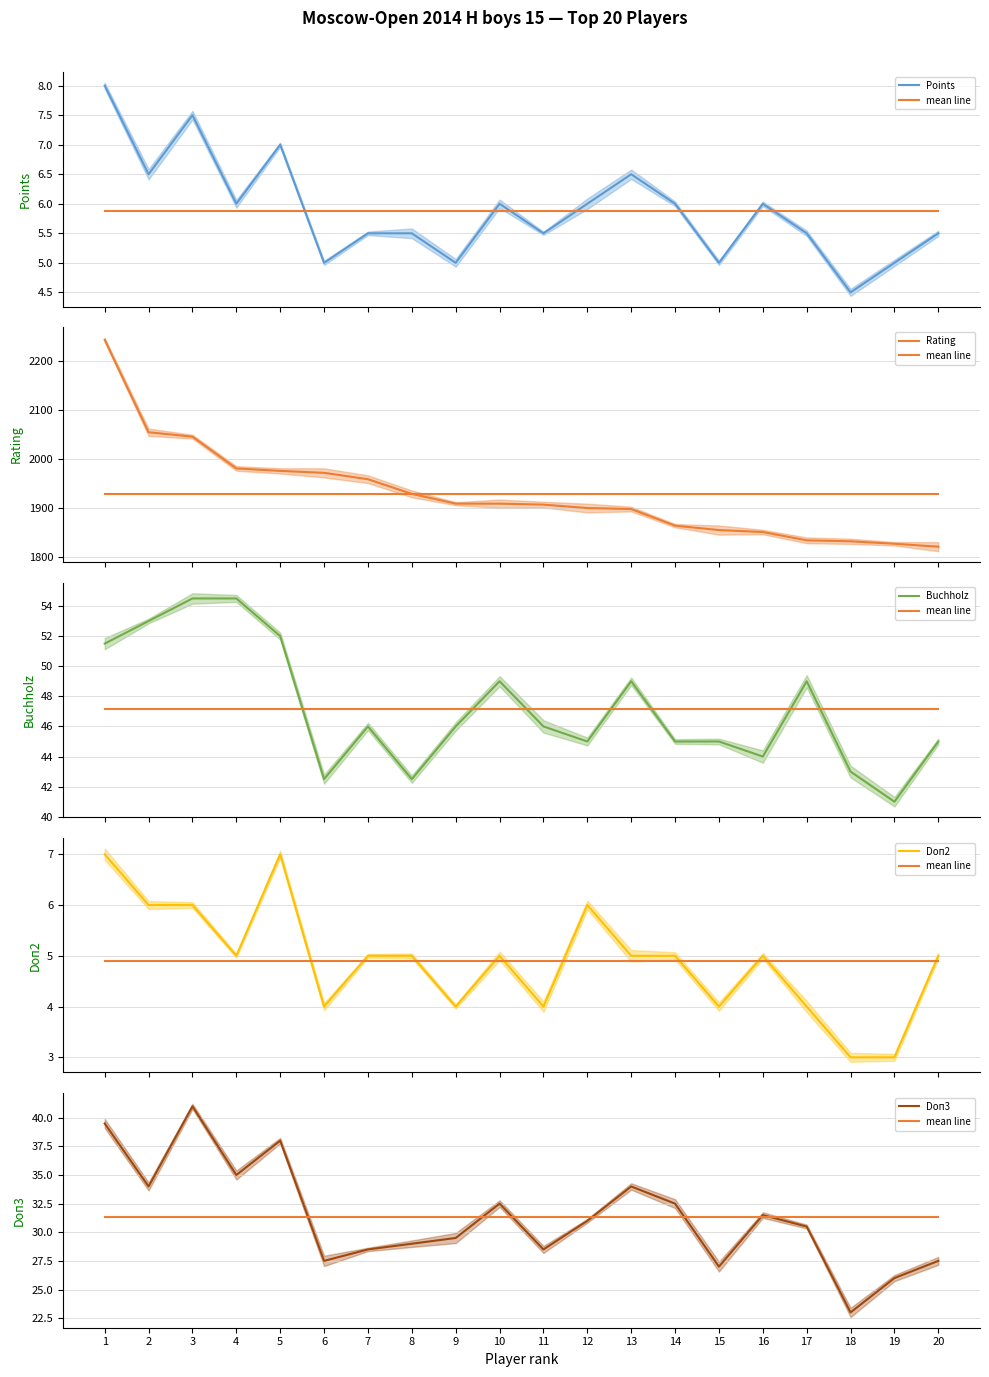

Between 14 and 19, which is larger?

14